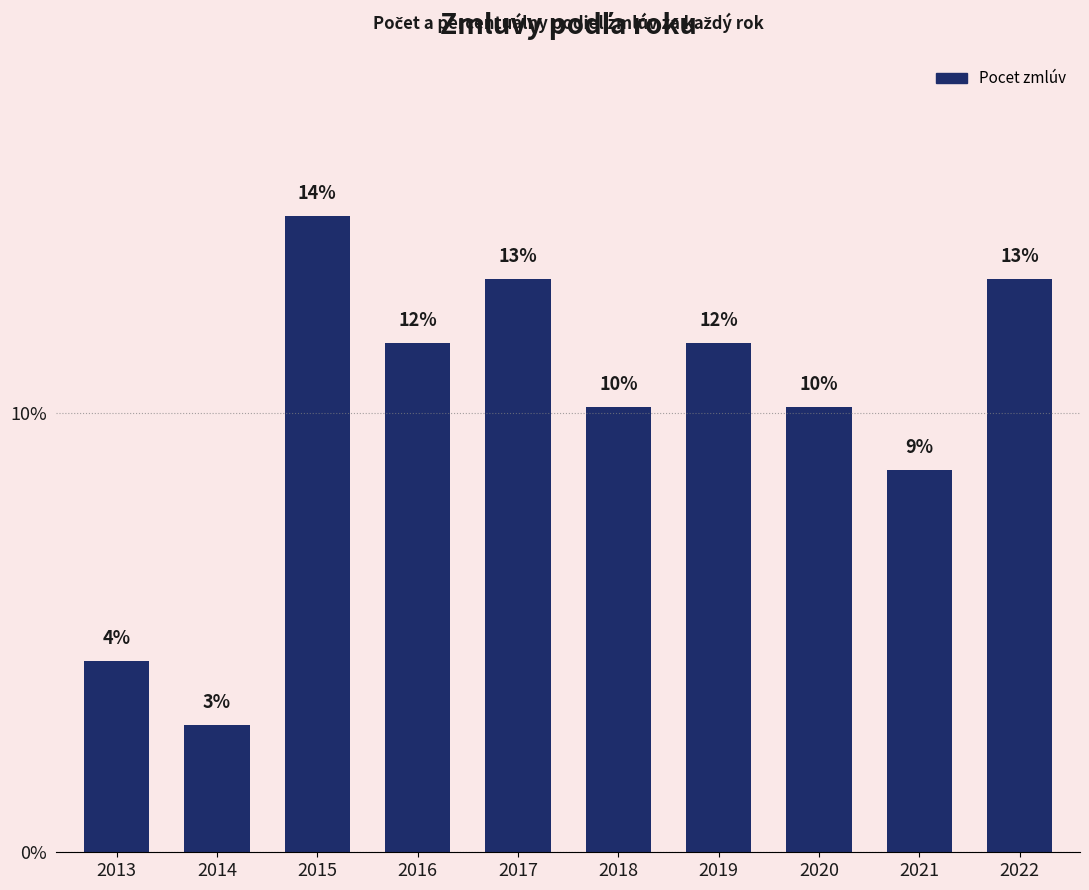

Does the chart contain any negative values?

No